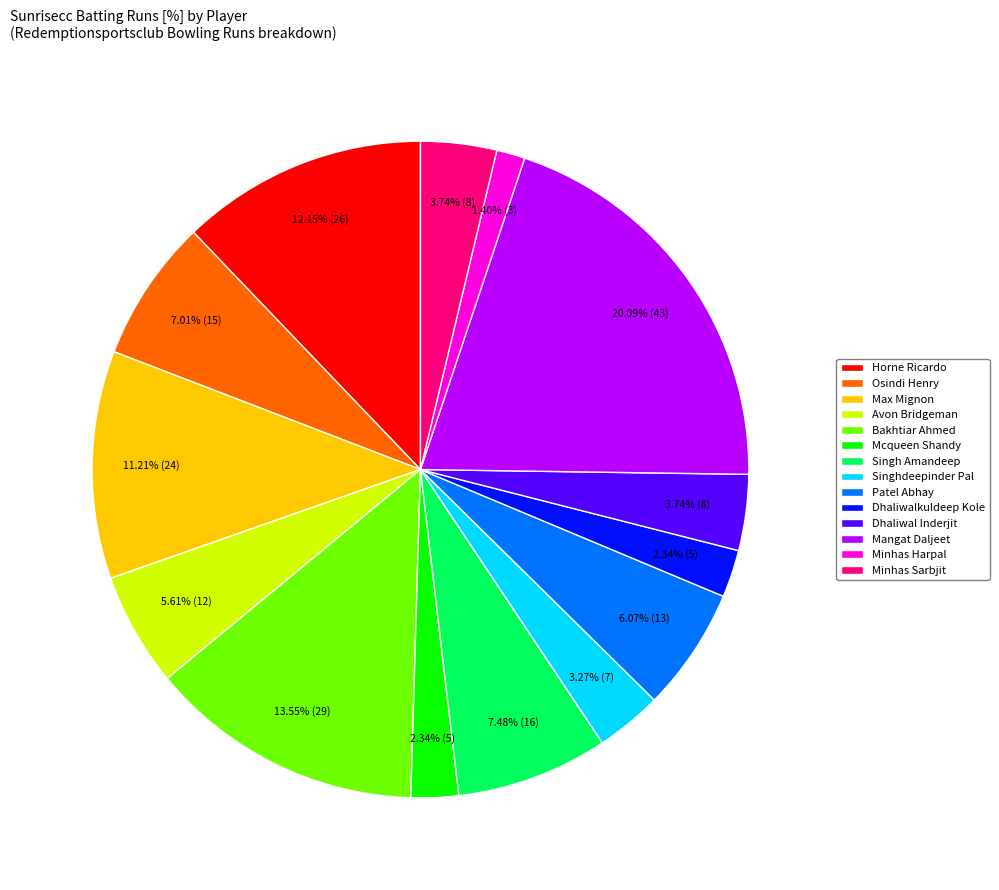

Does Patel Abhay represent more than half of the total?

No